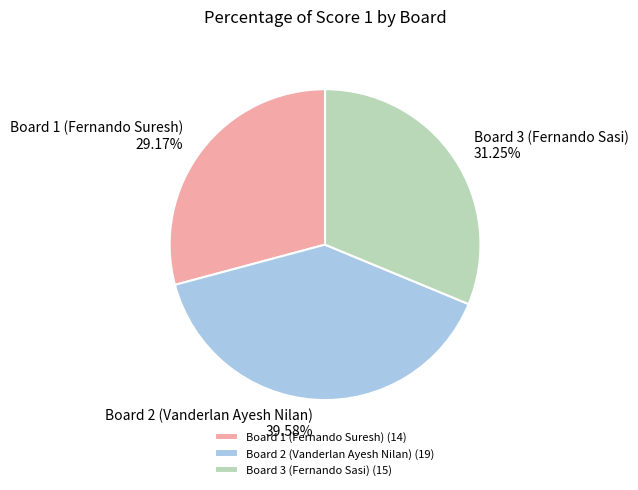

Between Board 1 (Fernando Suresh) and Board 3 (Fernando Sasi), which is larger?

Board 3 (Fernando Sasi)